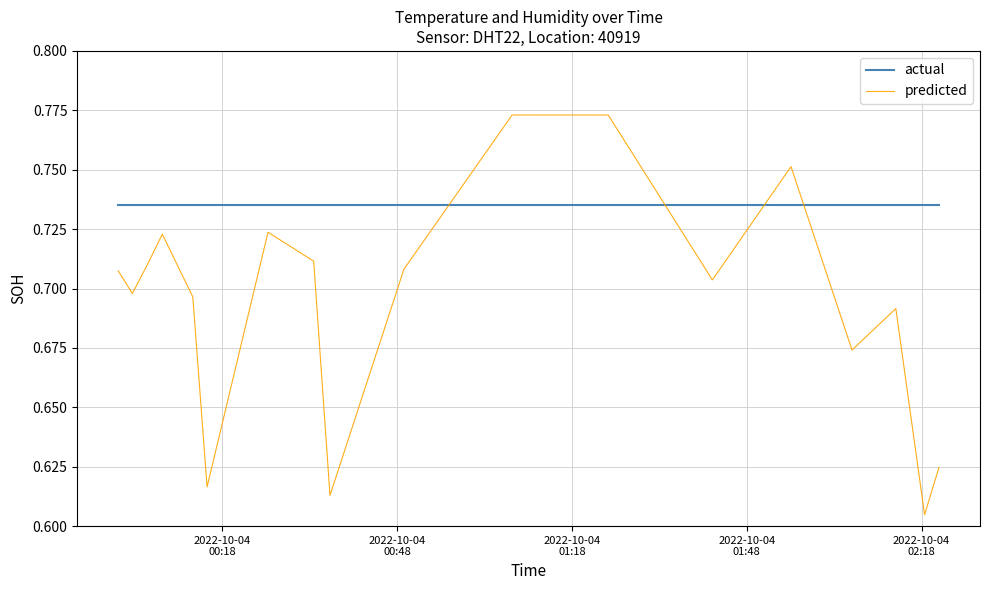

Which series ends up on top after the final intersection of actual and predicted?

actual